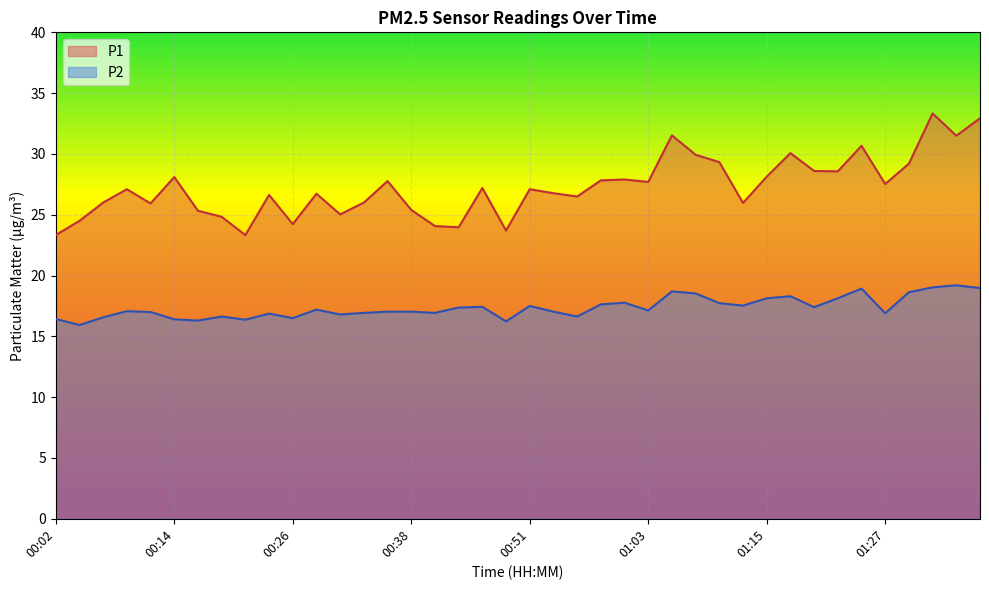

At which label does P1 first exceed 27?

00:09